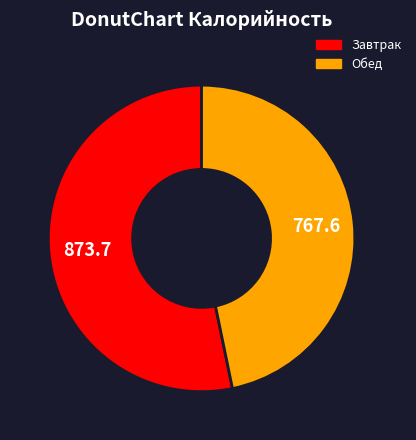

Rank the categories by value from highest to lowest.

Завтрак, Обед